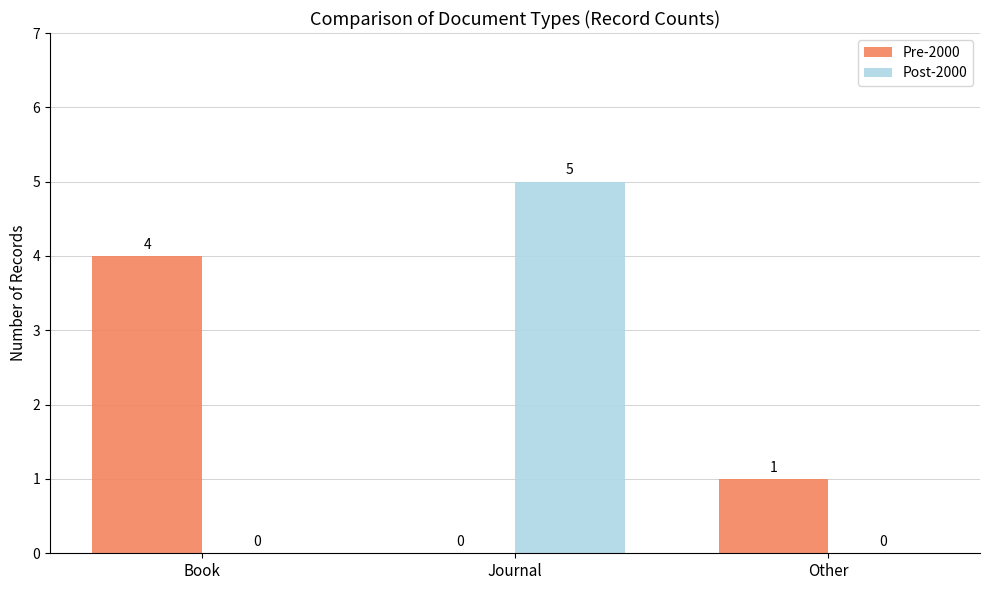

Is it true that Pre-2000 equals 6 at Book?

False